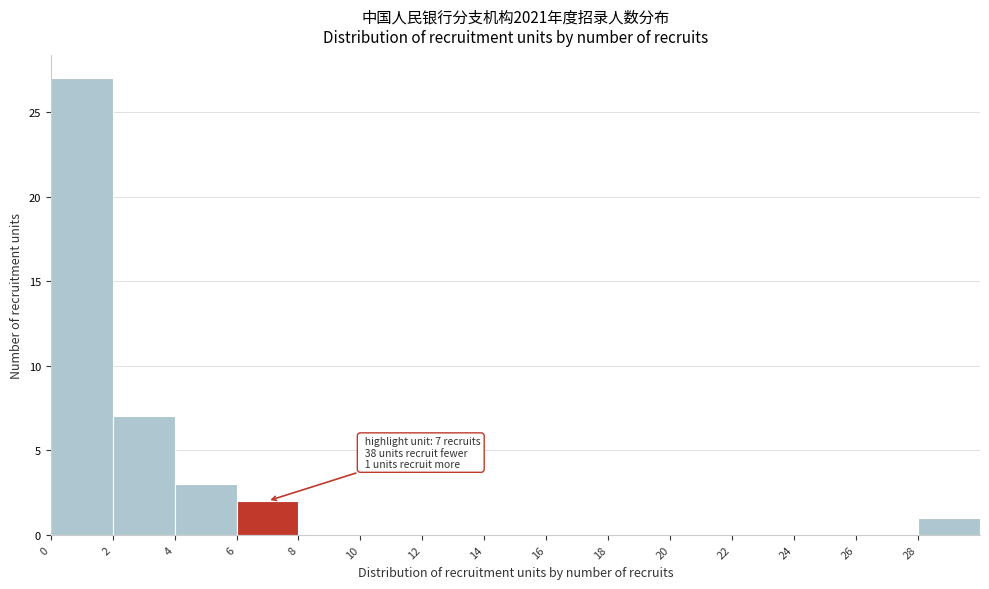

Over which range of the x-axis is the bar tallest?

0 to 2